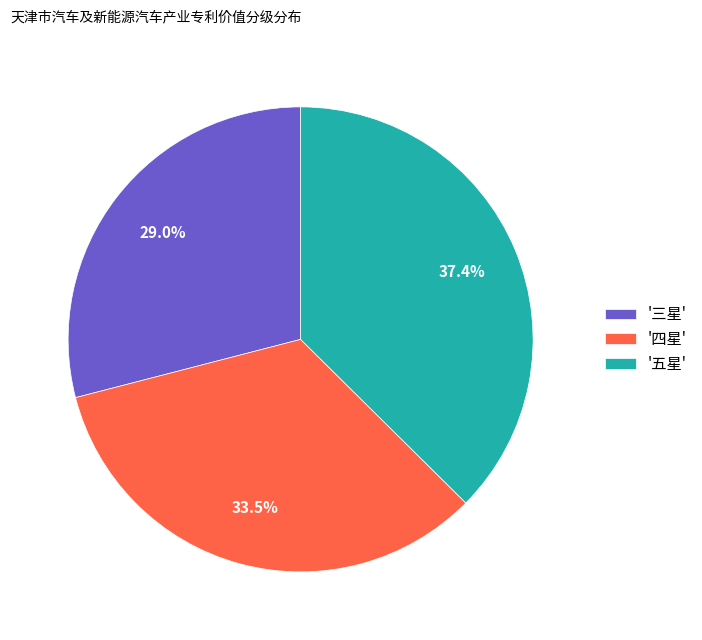

To the nearest percent, what is the average slice percentage?

33%